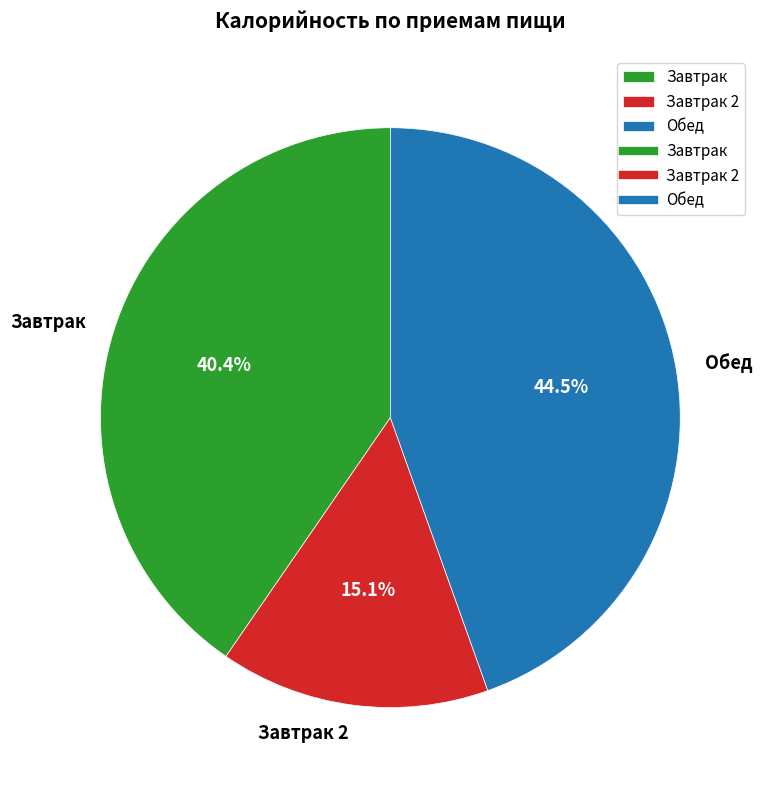

Which has a higher value, Завтрак or Обед?

Обед